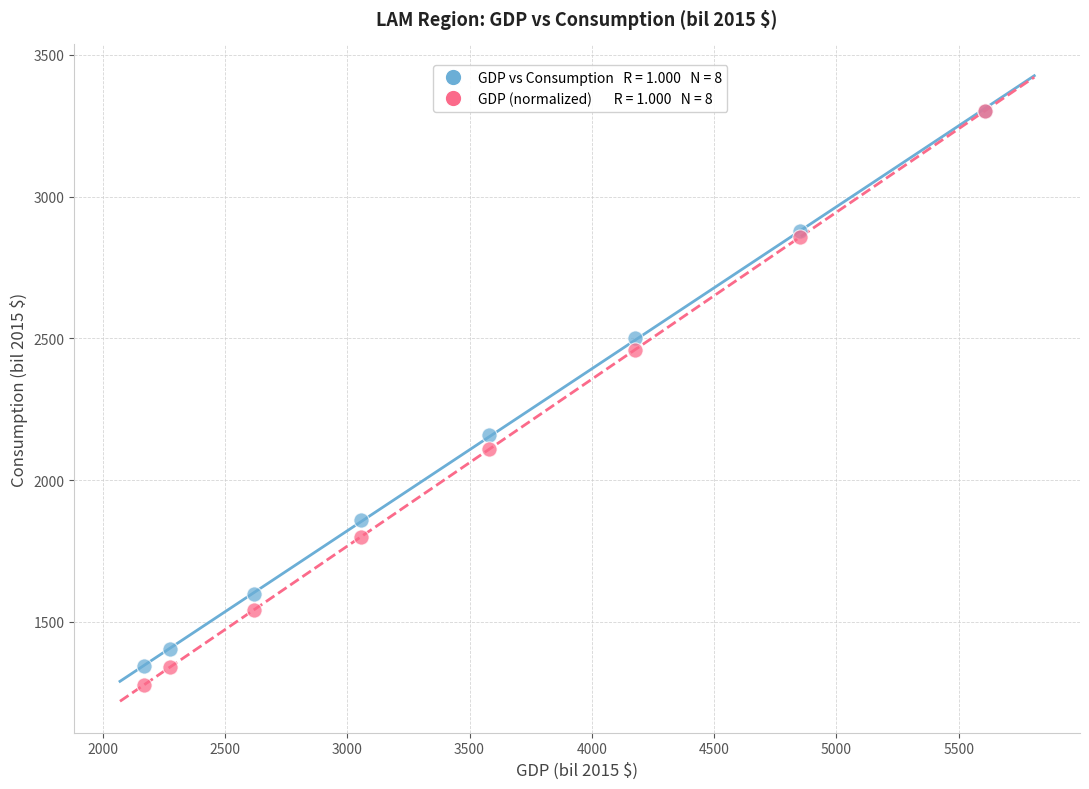

Across all series, what Y value is closest to 2291?

2160.0